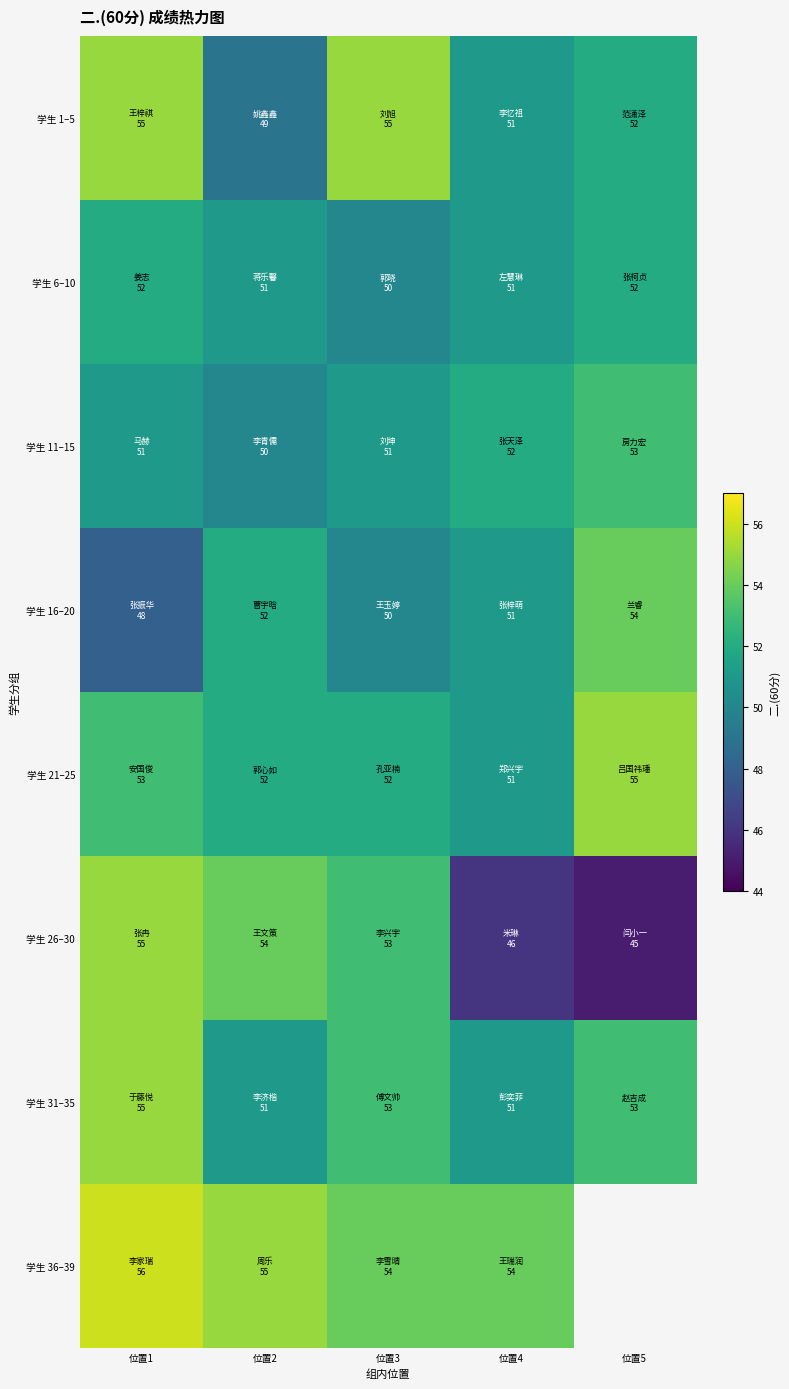

Where does the 学生 16–20 series first go above 51?

位置2